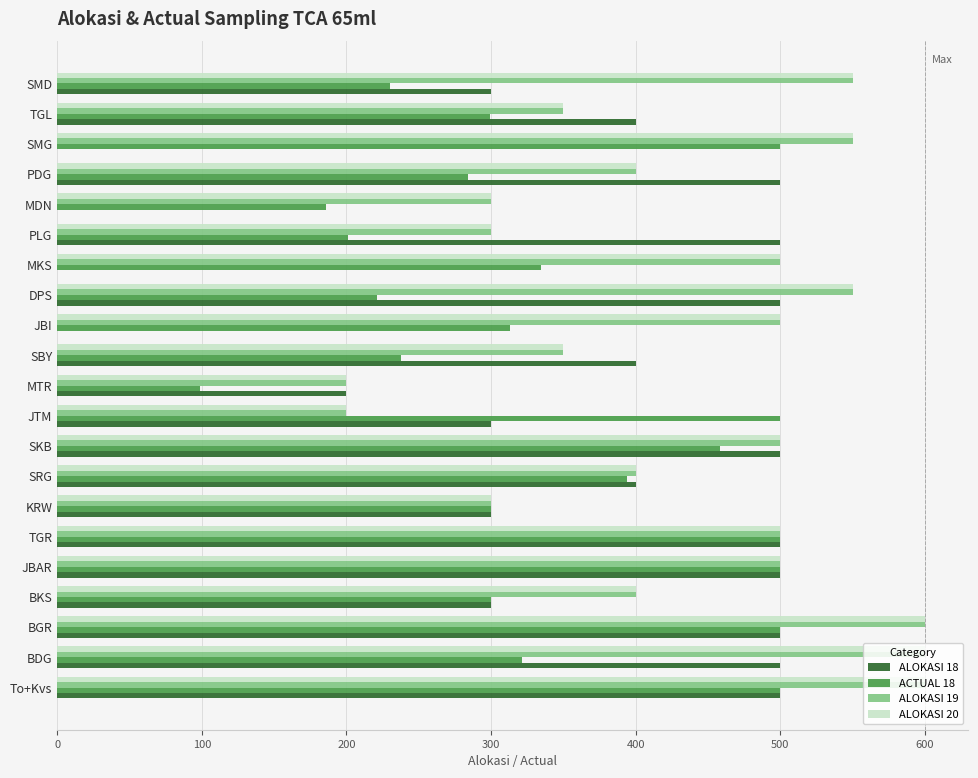

The value of ALOKASI 18 at To+Kvs is 500.0. True or false?

True